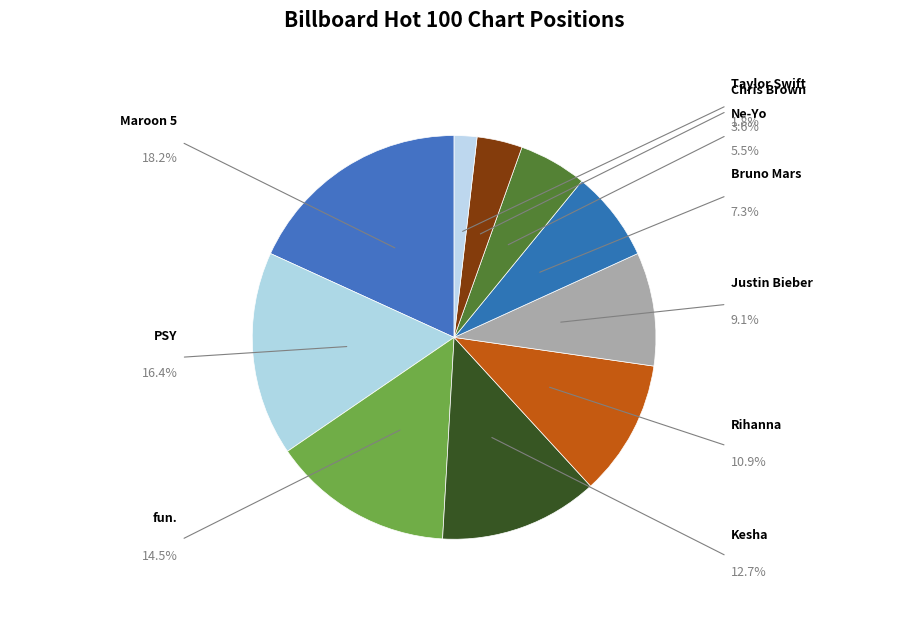

To the nearest percent, what is the average slice percentage?

10%